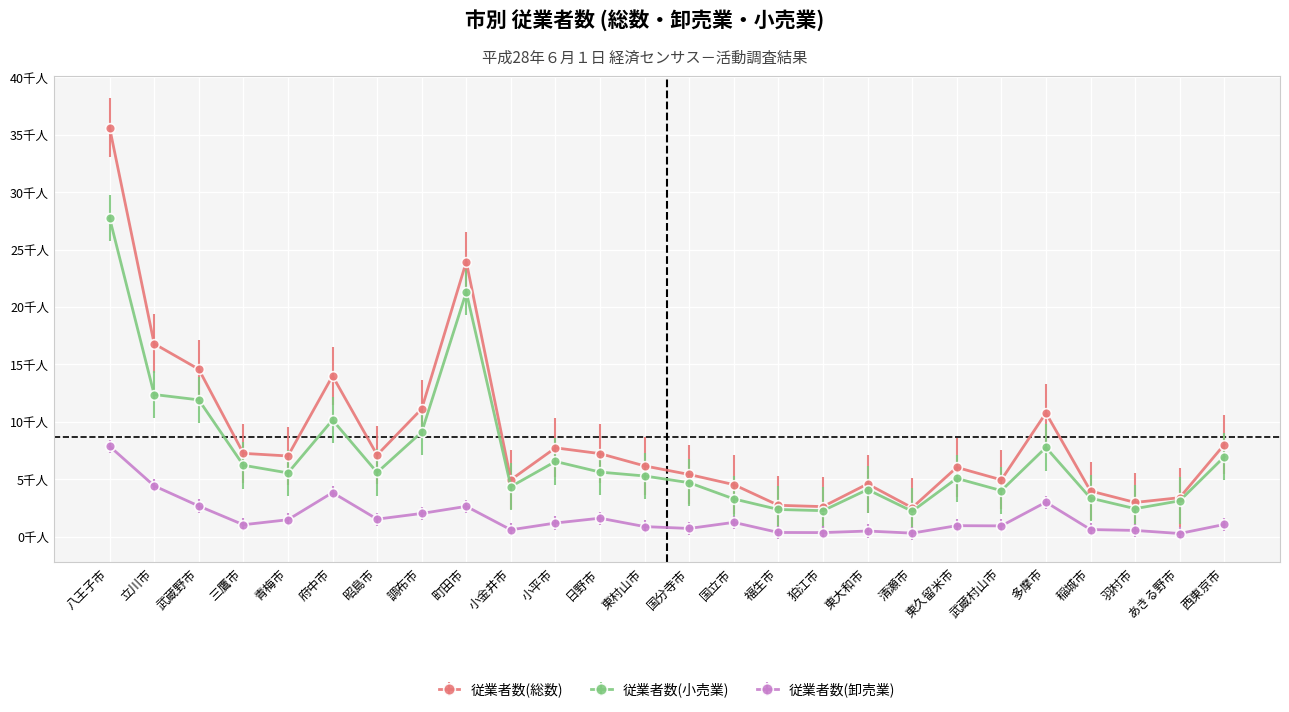

The 従業者数(小売業) series shows 3277 at 狛江市. True or false?

False